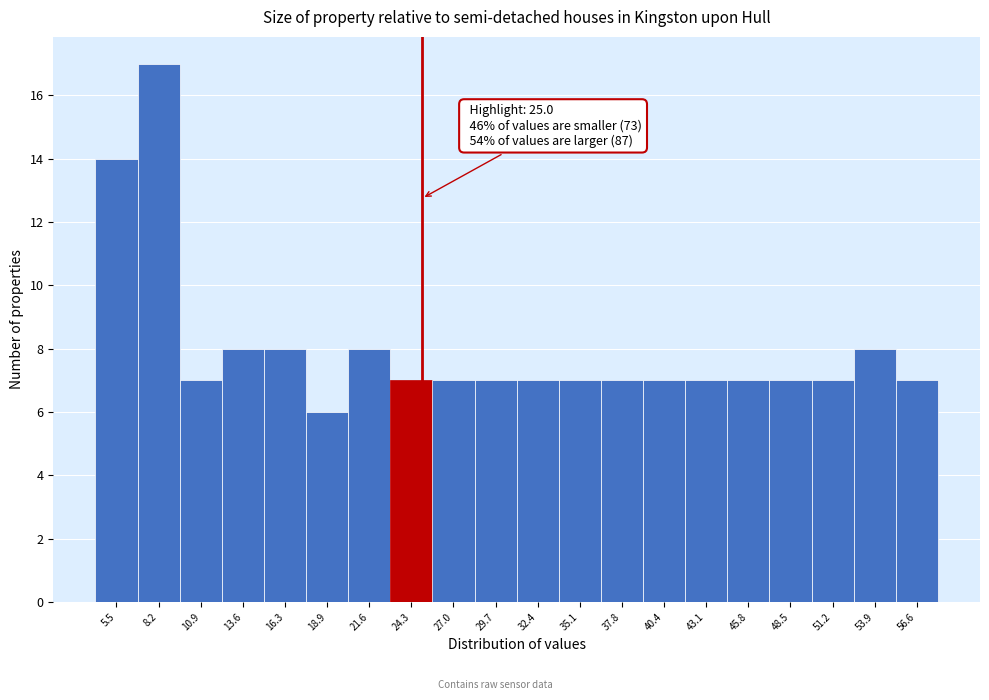

Which range on the x-axis has the tallest bar?

7.0 to 9.5